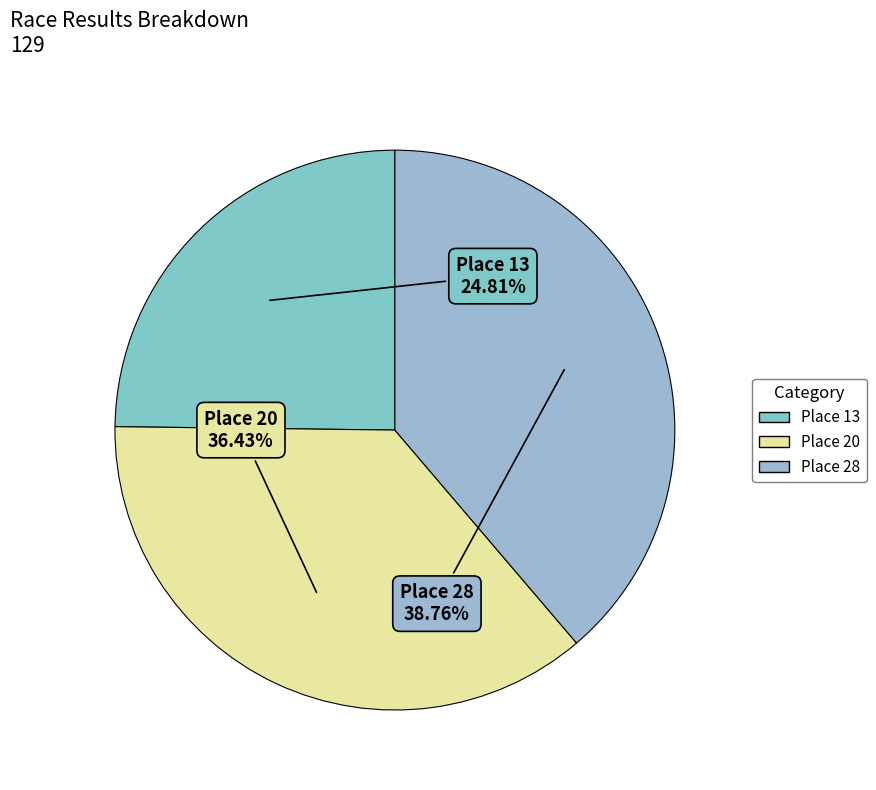

What is the ratio of the value at Place 28 to the value at Place 20?

1.1